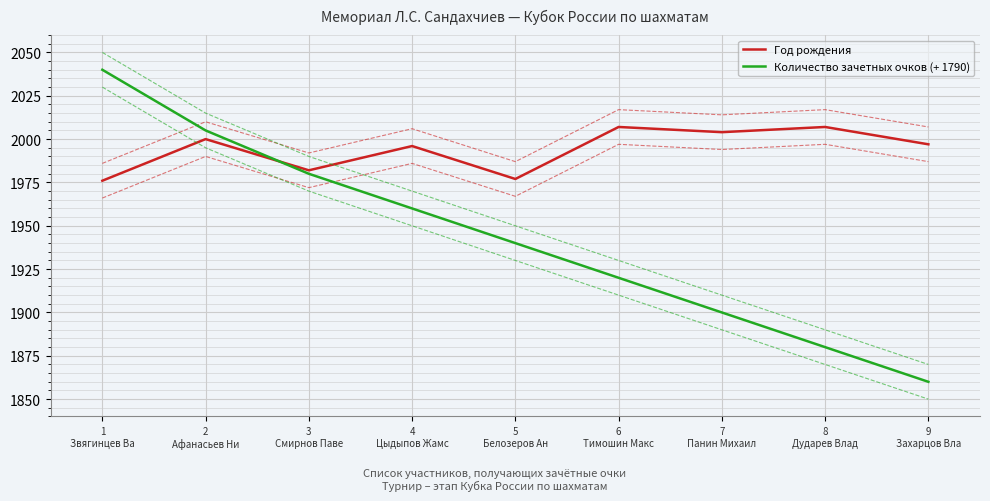

How many Количество зачетных очков (+ 1790) values are between 1900 and 1980?

5